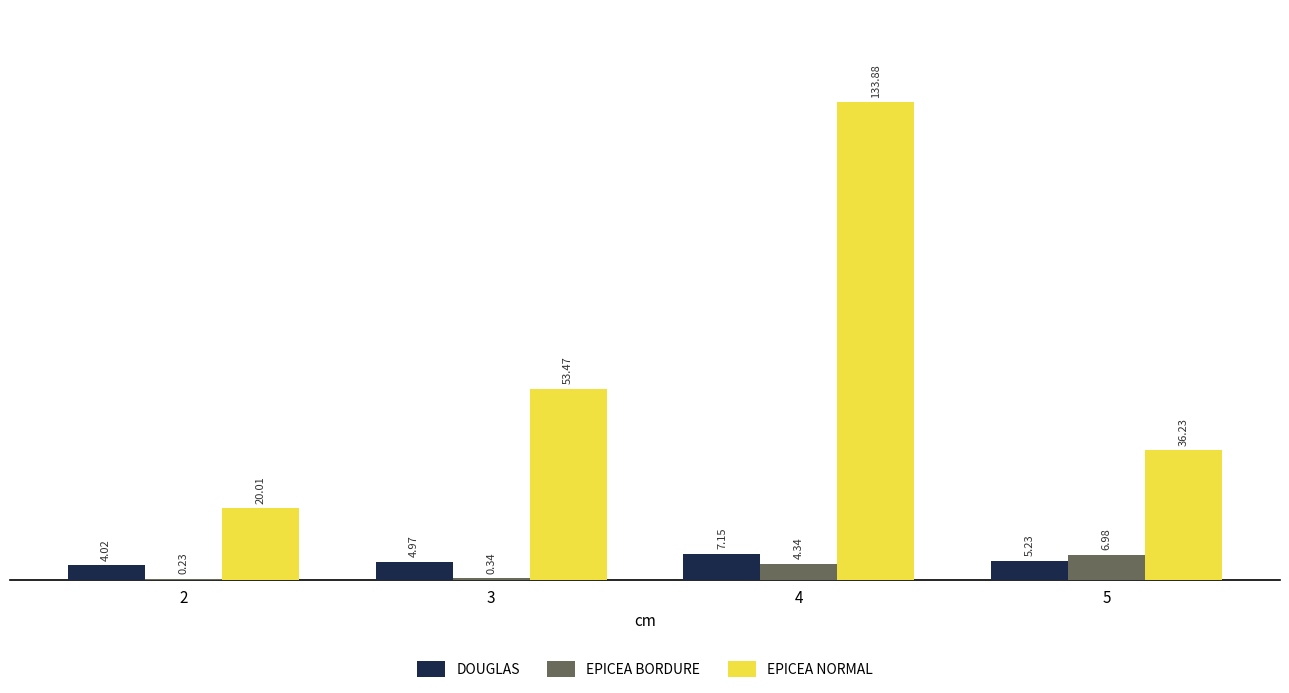

True or false: EPICEA NORMAL has a value of 78.2 at 4.

False